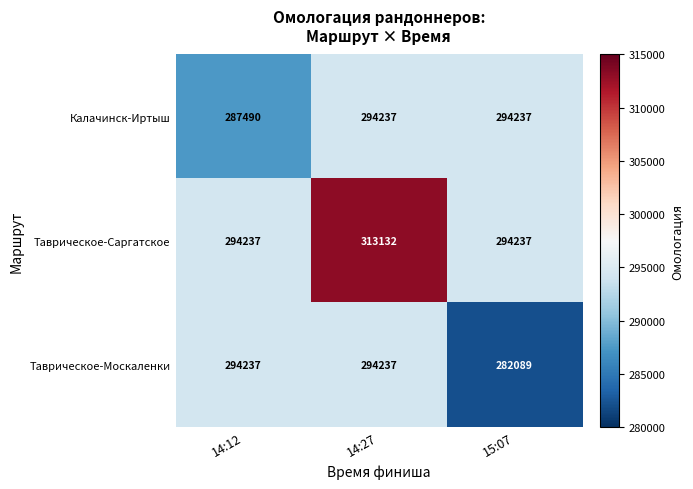

Between 14:27 and 15:07, which series saw the biggest shift?

Таврическое-Саргатское